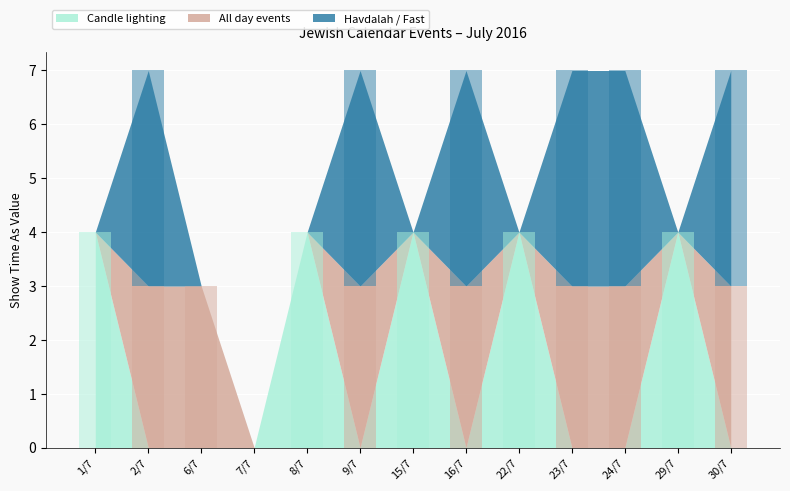

What is the total value across all series at 8/7?

4